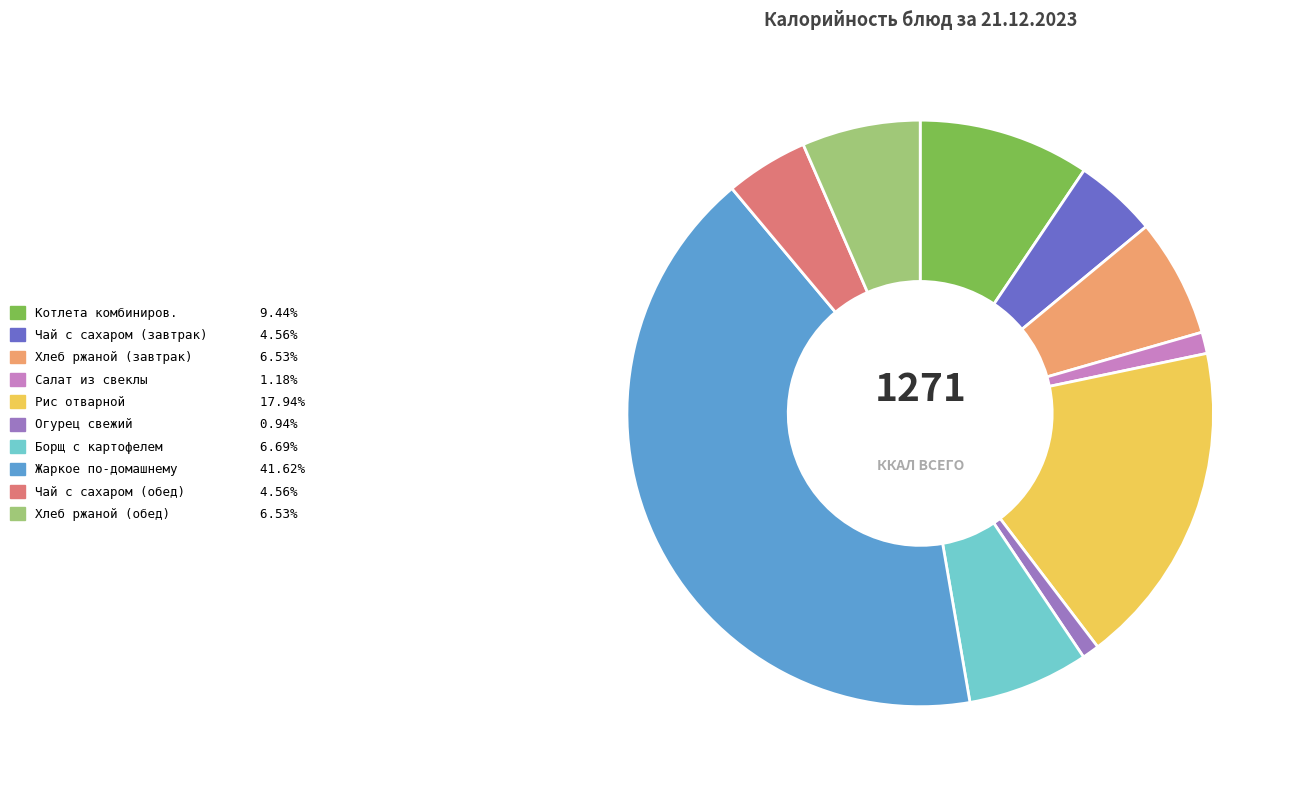

Combined, do Хлеб ржаной (обед) and Борщ с картофелем account for over 50%?

No